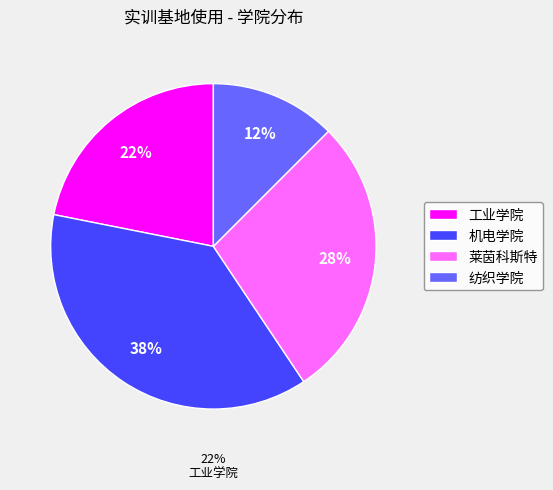

Is the sum of 工业学院 and 机电学院 greater than half?

Yes